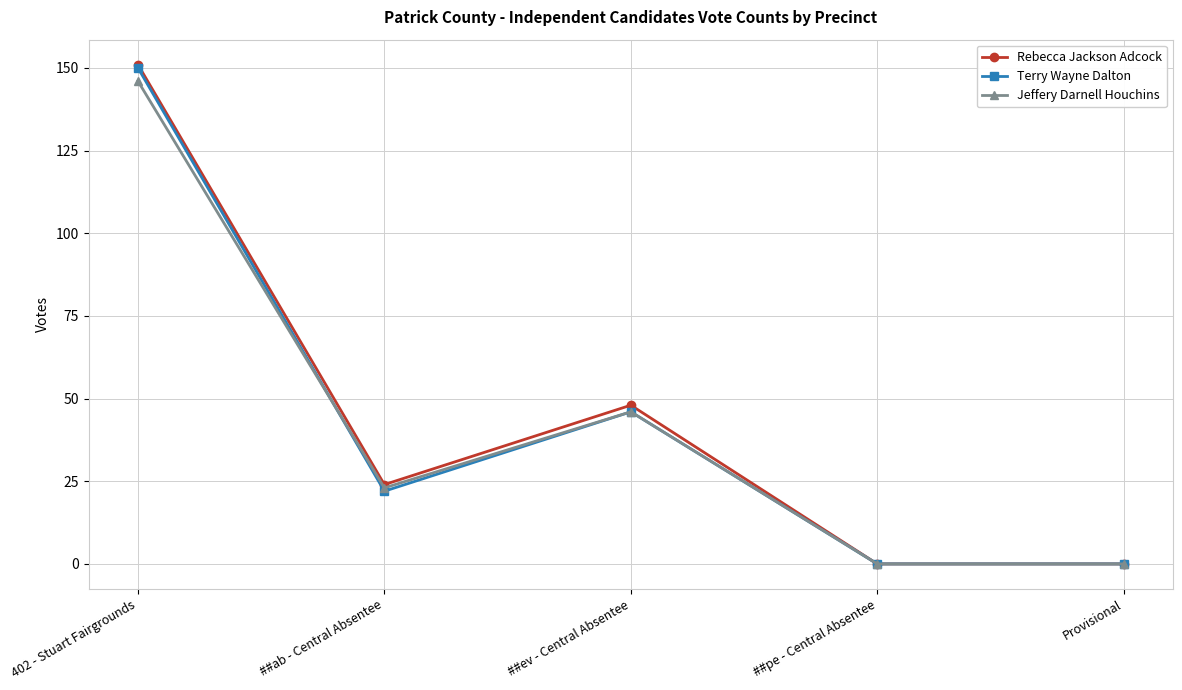

Which series has the widest spread of values?

Rebecca Jackson Adcock